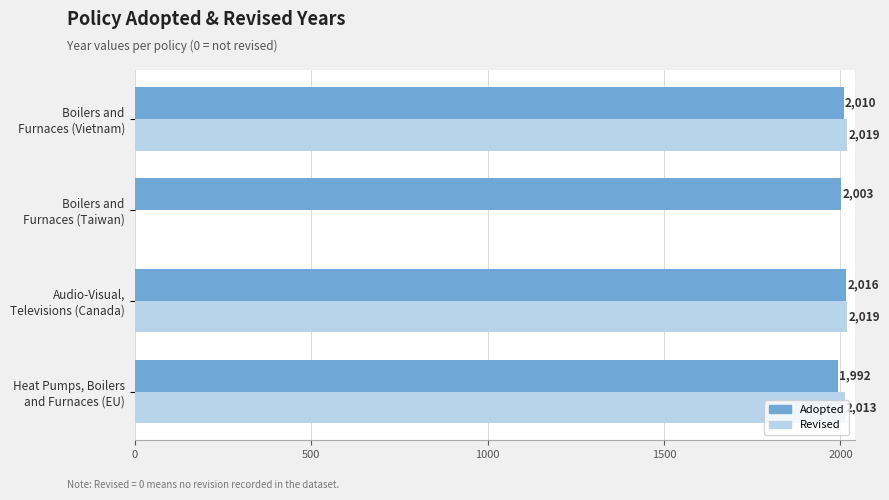

What is the maximum value shown in the chart?

2019